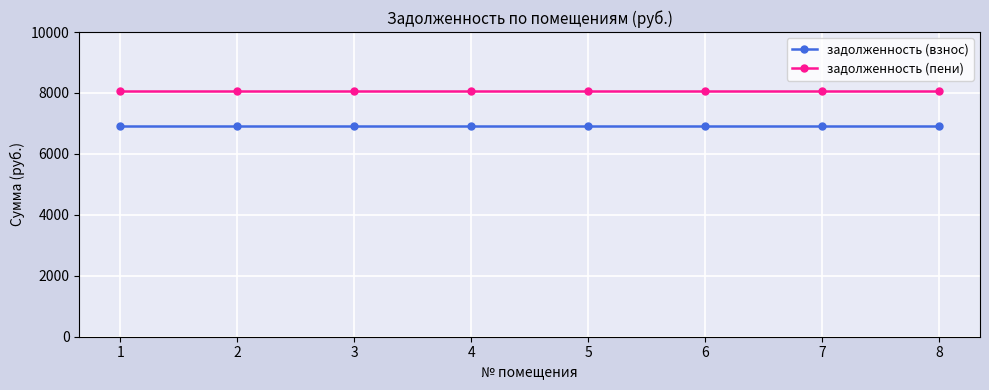

What is the maximum value shown in the chart?

8078.4